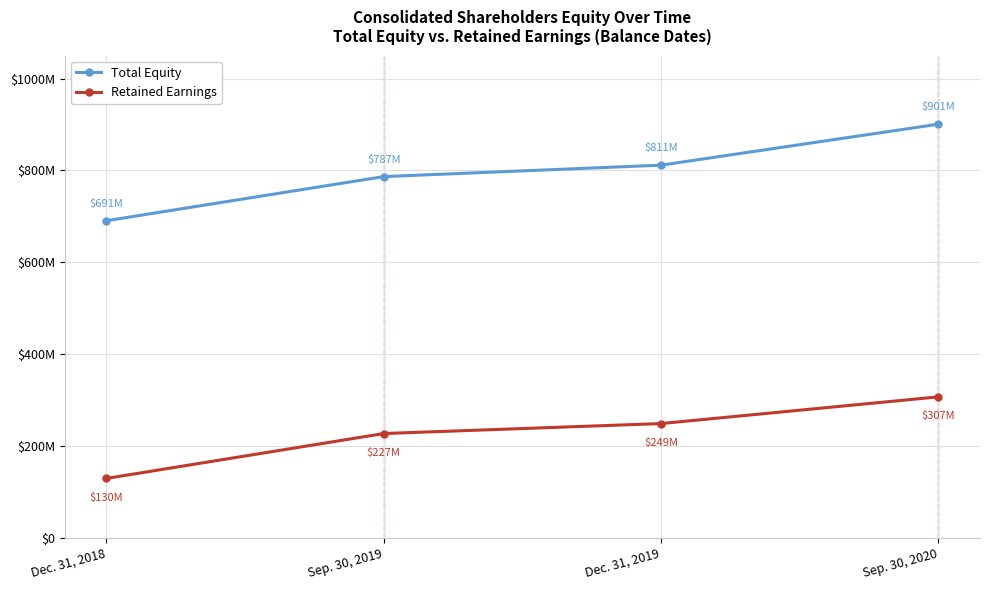

How many Retained Earnings values are between 227286000 and 307144000?

3